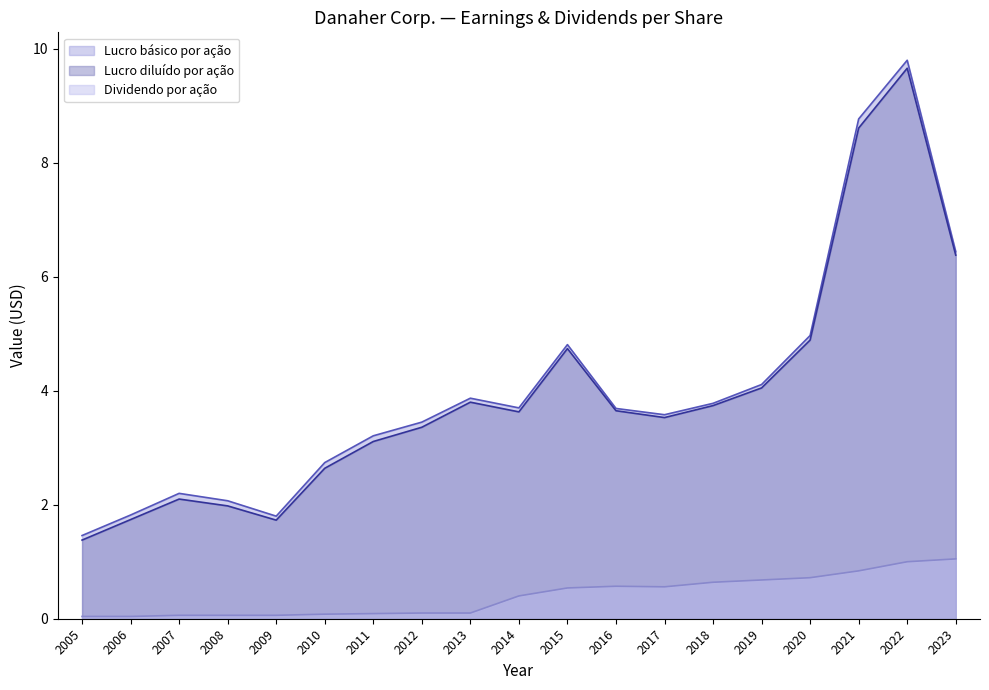

At which category does Dividendo por ação reach its first local valley?

2017